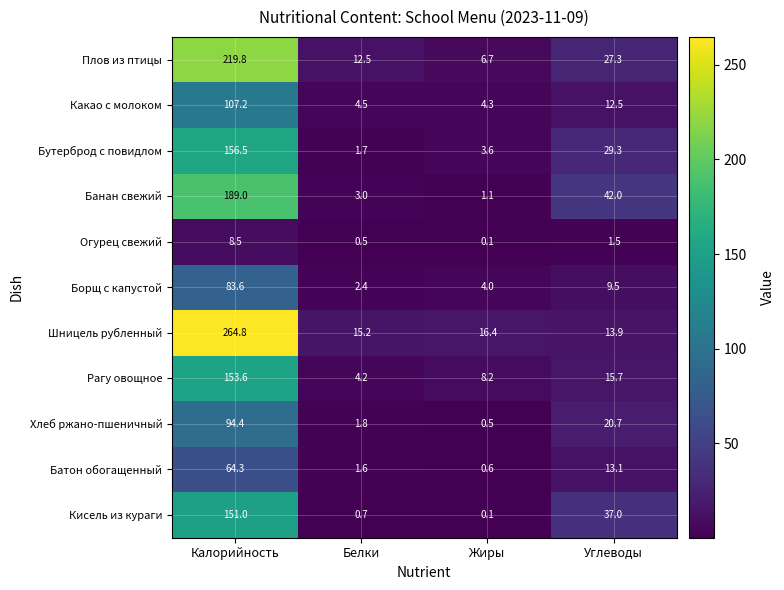

At which category does the chart reach its minimum across all series?

Жиры